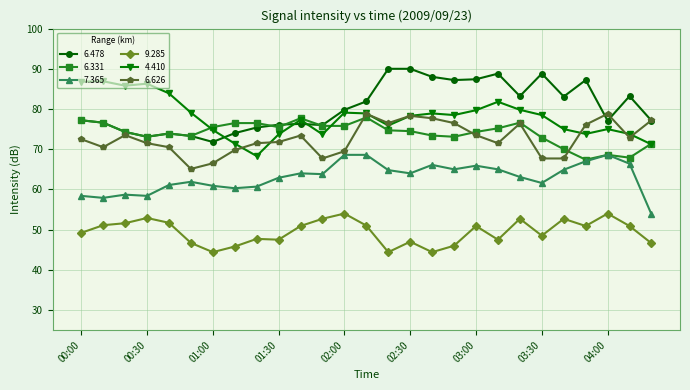

True or false: 7.365 has more than 1 points higher than both neighbors.

True